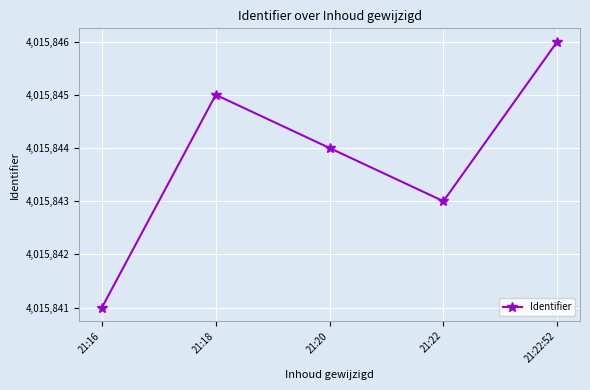

List the labels in order of value, largest first.

21:22:52, 21:18, 21:20, 21:22, 21:16